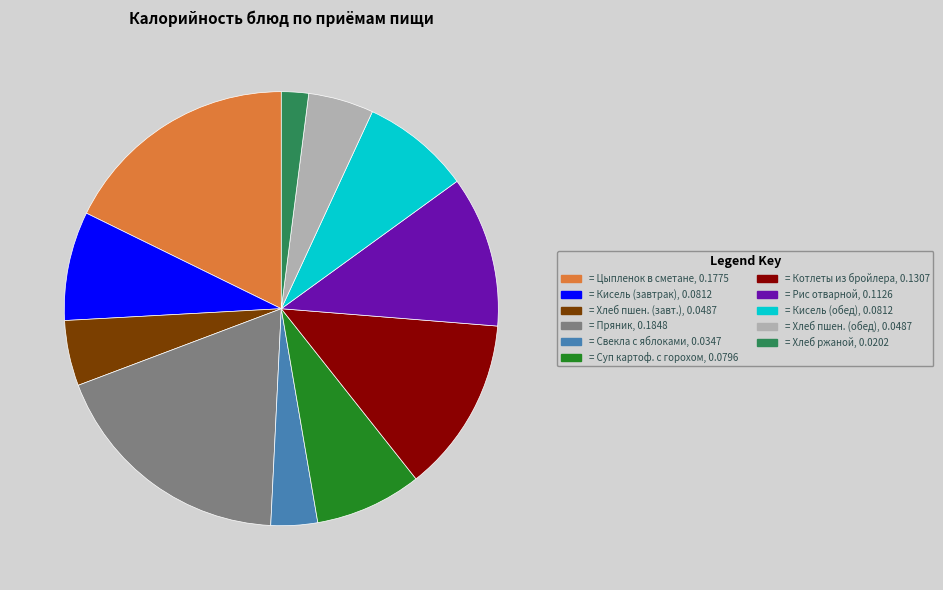

Is there any slice that represents more than half of the pie?

No